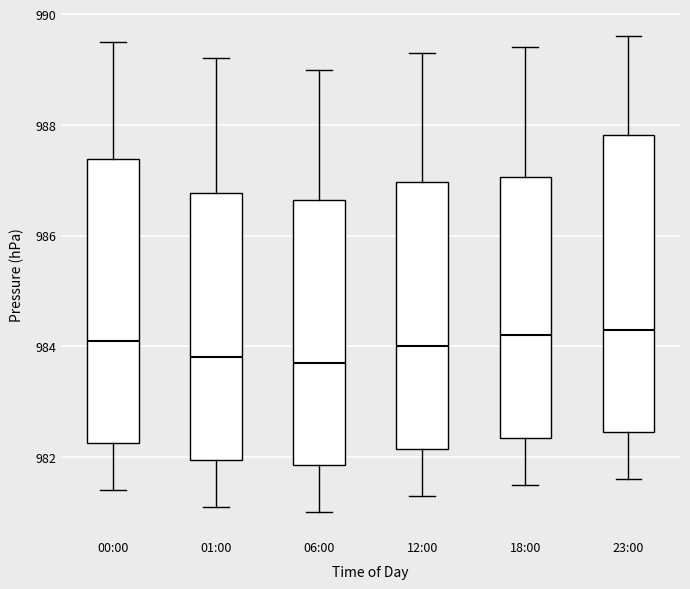

Reading left to right, read every box against the y-axis: the position of its median line, the range the box covers, and the ends of its whiskers. The values are not printed on the chart, so give them approximately, as read against the axis.

00:00: median 984.2, box 982.2 to 987.4, whiskers 981.4 to 989.6
01:00: median 983.8, box 982.0 to 986.8, whiskers 981.2 to 989.2
06:00: median 983.8, box 981.8 to 986.6, whiskers 981.0 to 989.0
12:00: median 984.0, box 982.2 to 987.0, whiskers 981.4 to 989.4
18:00: median 984.2, box 982.4 to 987.0, whiskers 981.6 to 989.4
23:00: median 984.4, box 982.4 to 987.8, whiskers 981.6 to 989.6